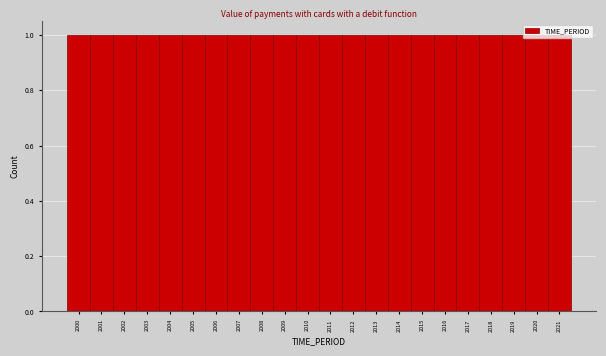

Reading left to right, list every bar in this chart as the range it spans on the x-axis followed by its height. The values are not printed on the chart, so give them approximately, as read against the axis.

1999.5 to 2000.5: 1
2000.5 to 2001.5: 1
2001.5 to 2002.5: 1
2002.5 to 2003.5: 1
2003.5 to 2004.5: 1
2004.5 to 2005.5: 1
2005.5 to 2006.5: 1
2006.5 to 2007.5: 1
2007.5 to 2008.5: 1
2008.5 to 2009.5: 1
2009.5 to 2010.5: 1
2010.5 to 2011.5: 1
2011.5 to 2012.5: 1
2012.5 to 2013.5: 1
2013.5 to 2014.5: 1
2014.5 to 2015.5: 1
2015.5 to 2016.5: 1
2016.5 to 2017.5: 1
2017.5 to 2018.5: 1
2018.5 to 2019.5: 1
2019.5 to 2020.5: 1
2020.5 to 2021.5: 1